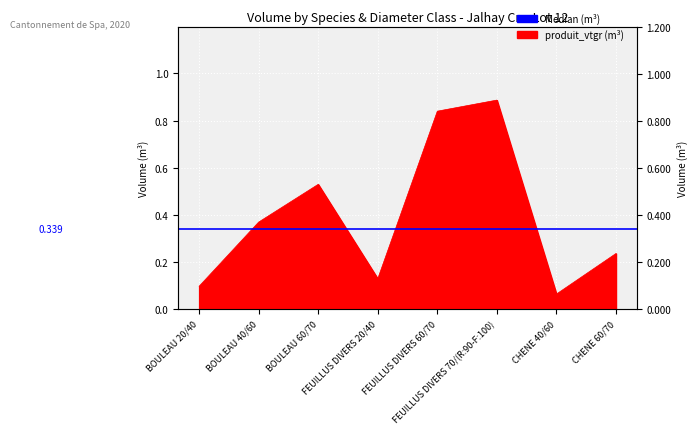

Rank the categories by value from lowest to highest.

CHENE 40/60, BOULEAU 20/40, FEUILLUS DIVERS 20/40, CHENE 60/70, BOULEAU 40/60, BOULEAU 60/70, FEUILLUS DIVERS 60/70, FEUILLUS DIVERS 70/(R:90-F:100)